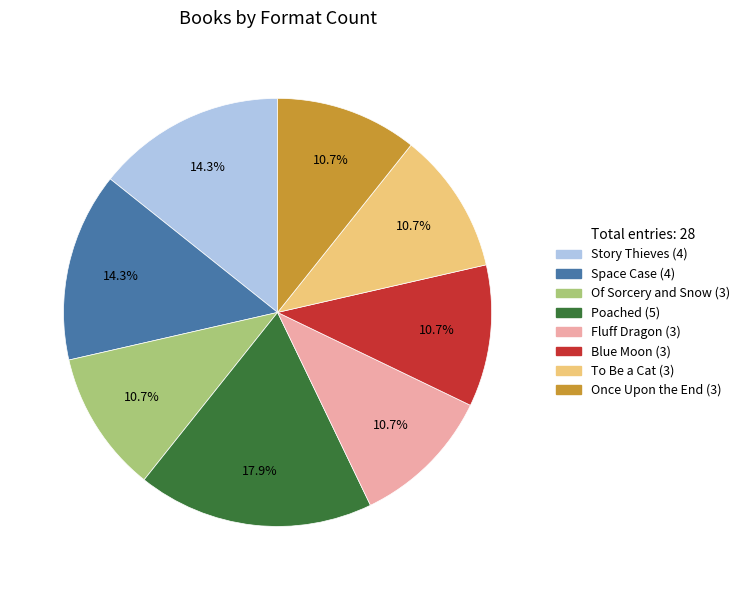

To the nearest percent, what percentage of the pie is Story Thieves?

14%